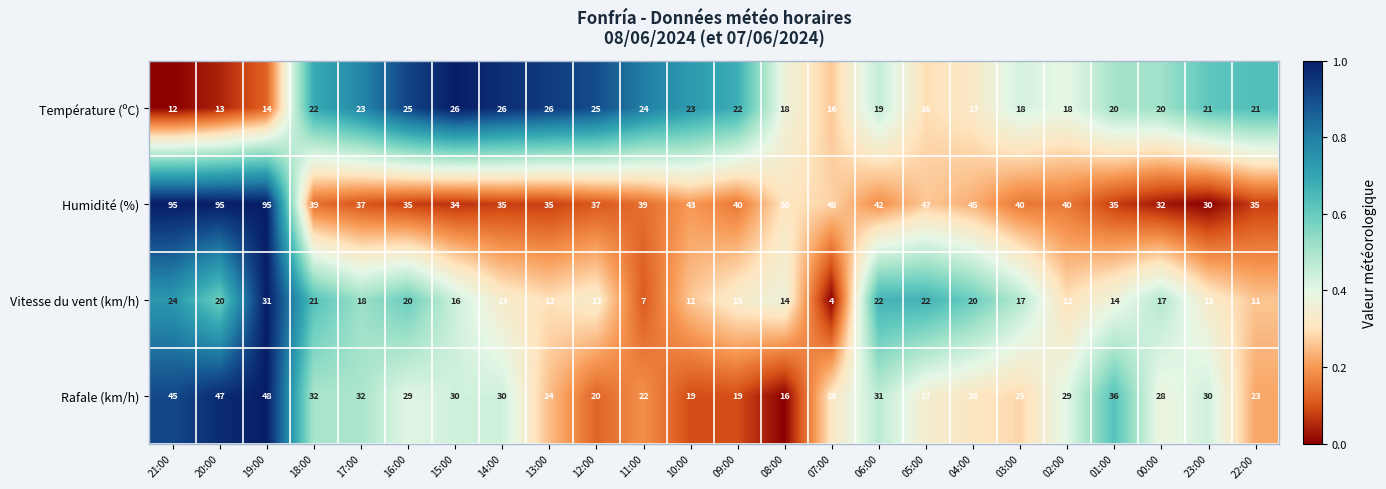

How many data points does each series have?

24